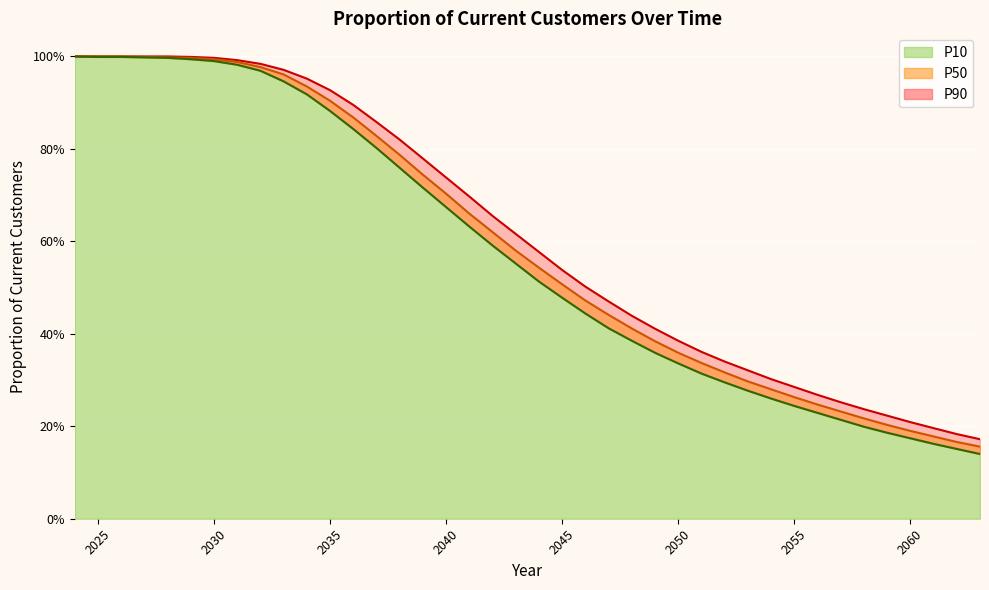

True or false: P50 has a value of 0.6 at 2050.

False